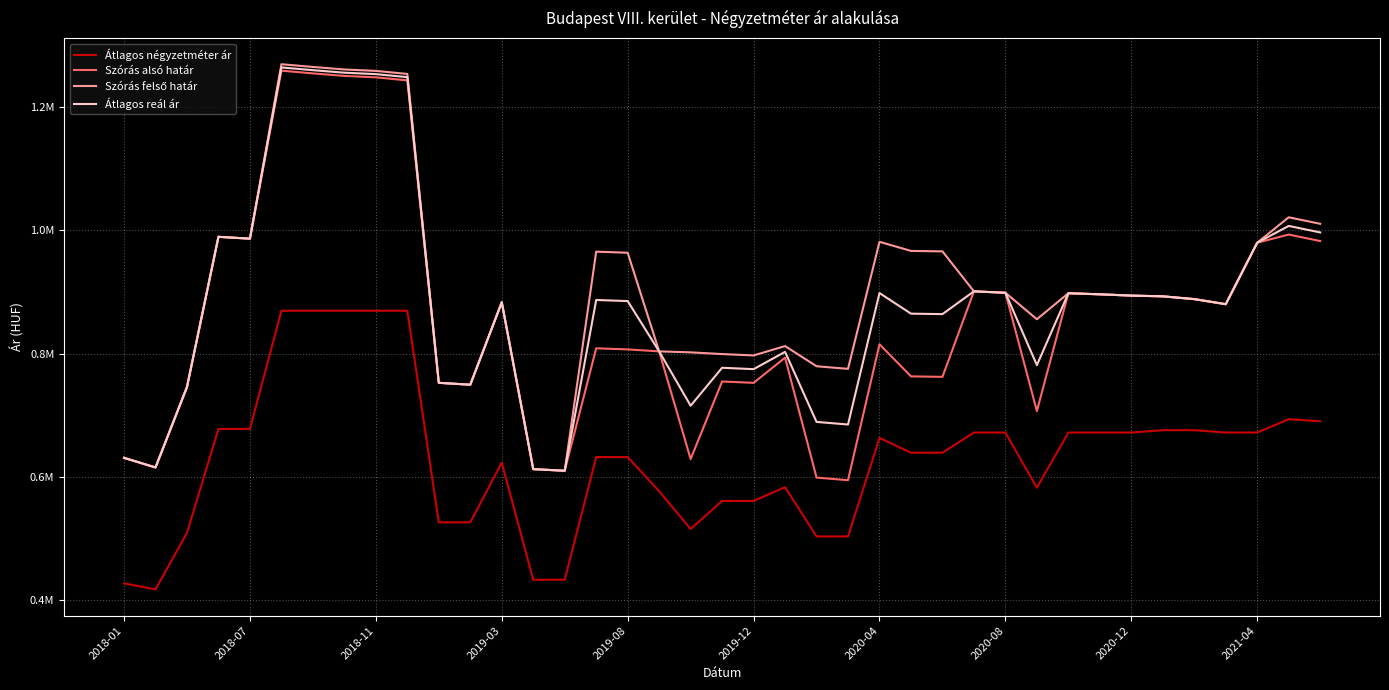

What is the difference between the maximum and minimum values in the Szórás felső határ series?

658886